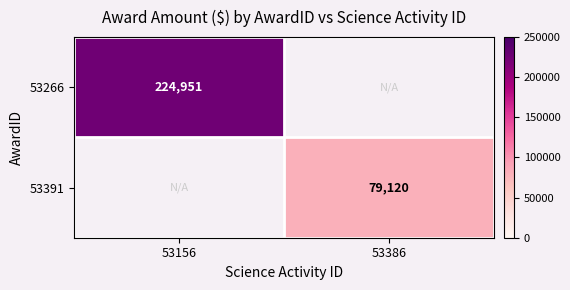

True or false: 53391 has a value of 79120 at 53386.

True